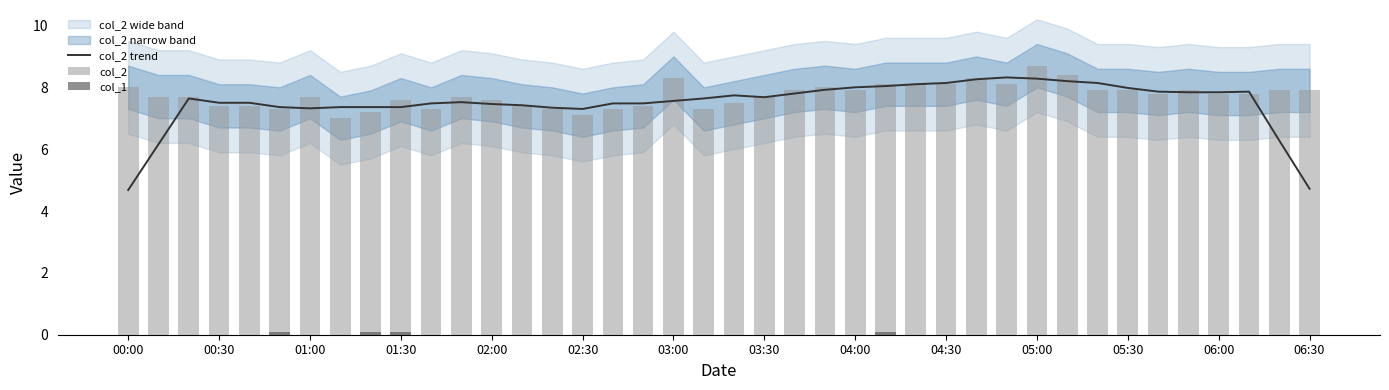

What is the highest value of the col_2 trend series?

8.3